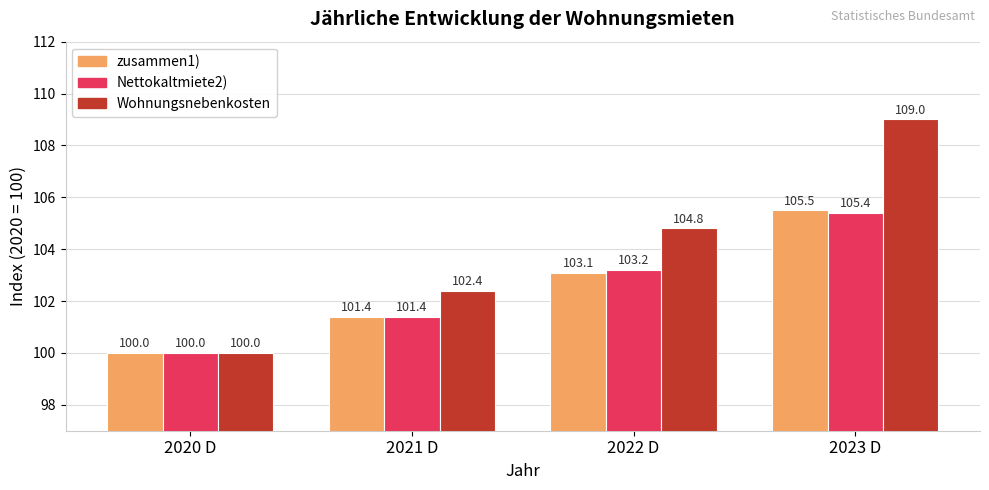

What is the lowest value of the Wohnungsnebenkosten series?

100.0